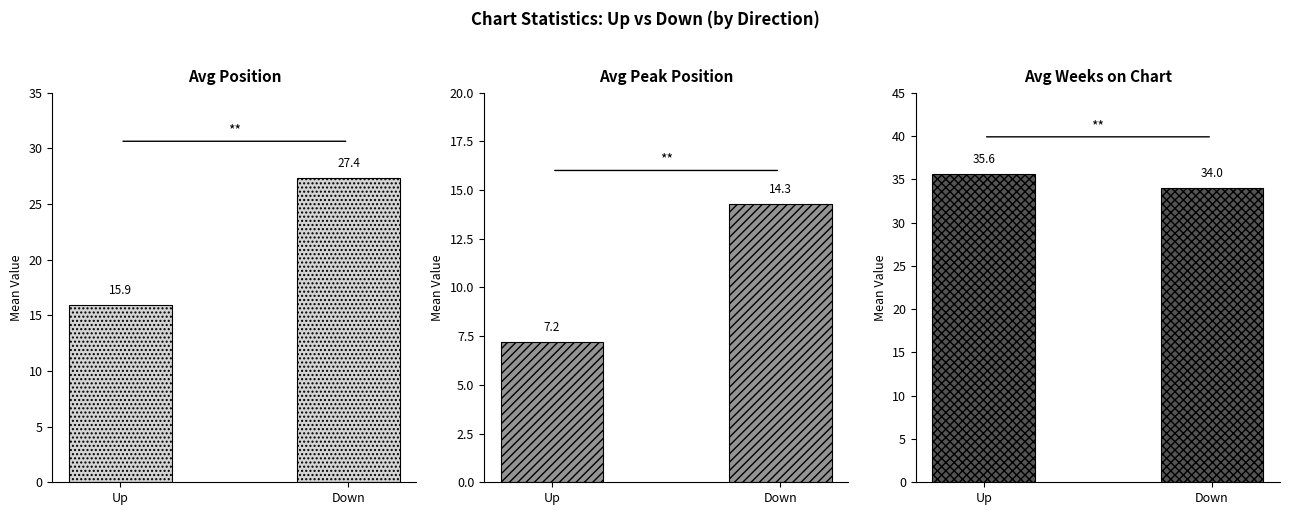

The value of Avg Peak Position at Down is 14.3. True or false?

True